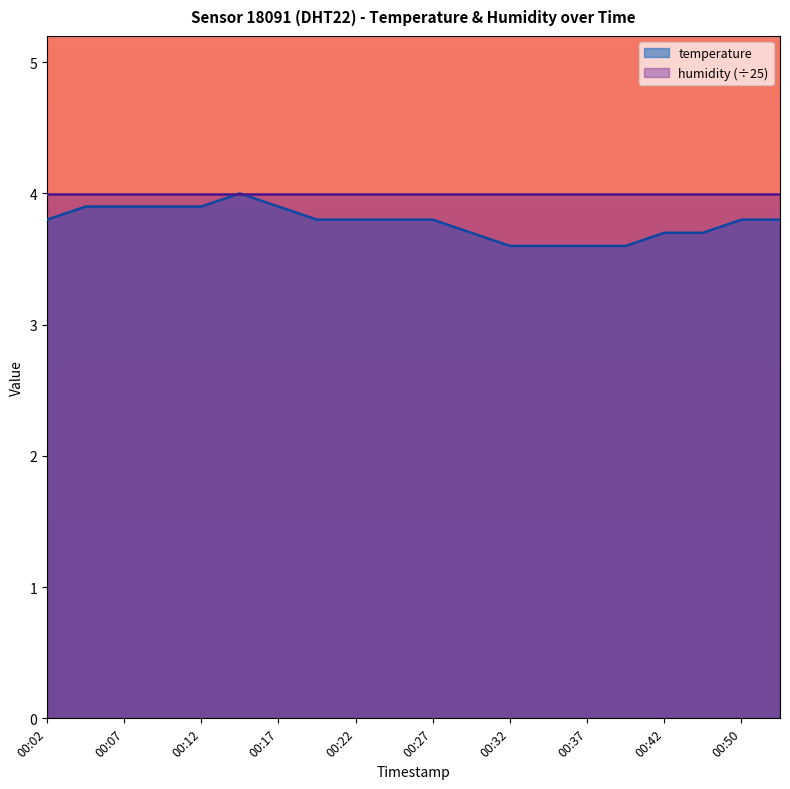

What is the value of the 15th point from the left?

3.6